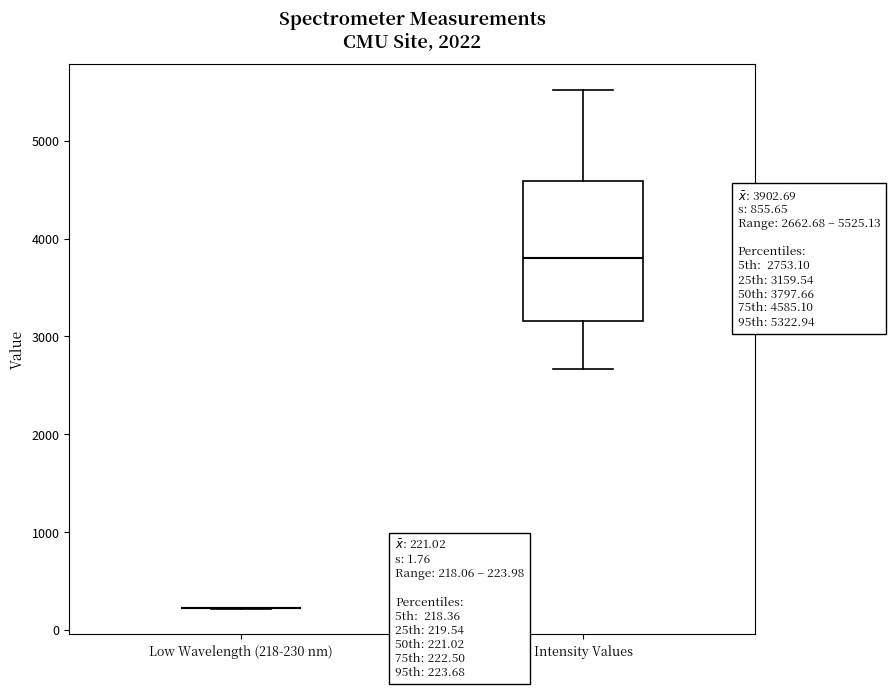

Which box is the tallest, from its lower edge to its upper edge?

Intensity Values